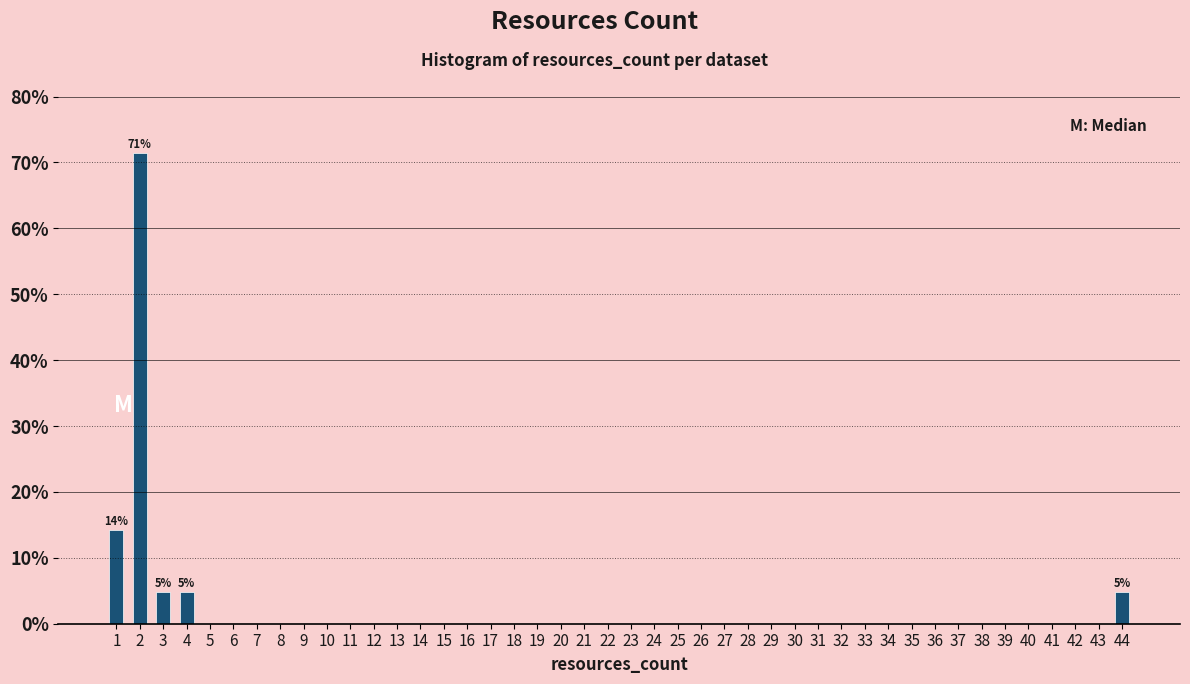

What is the change in value from 4 to 19?

-4.8